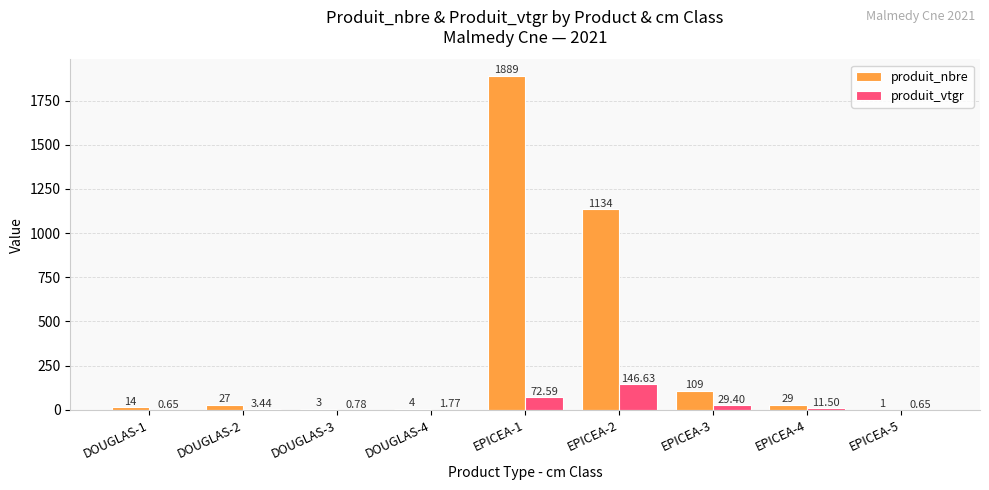

How many data points does each series have?

9